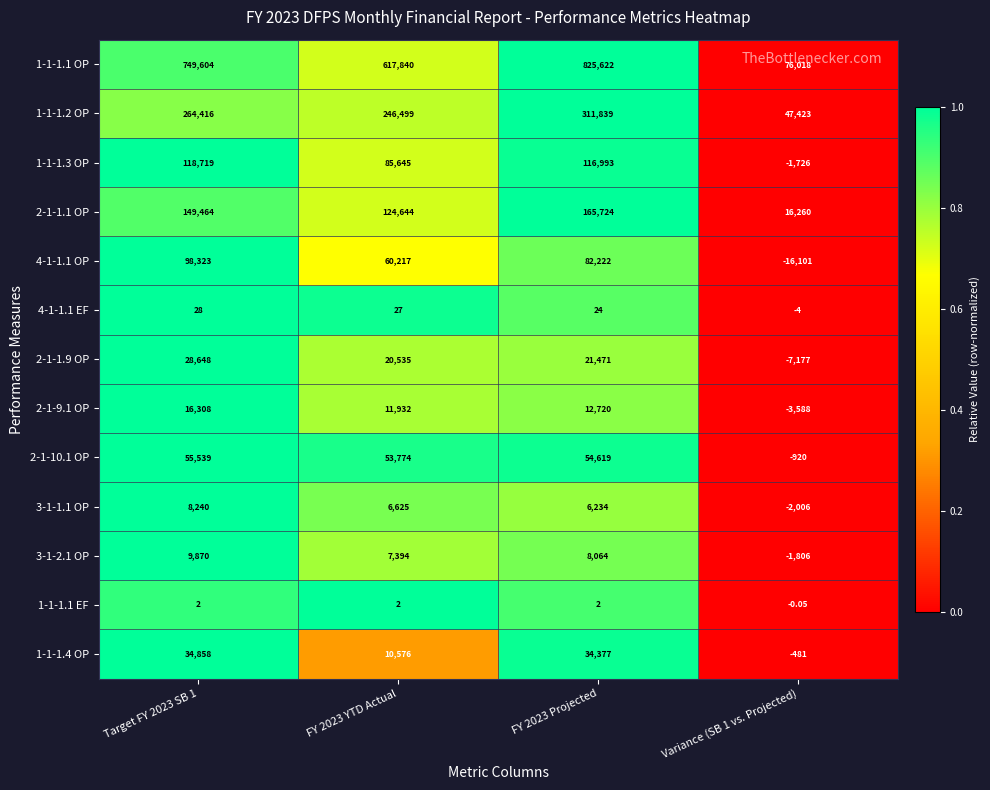

Is the value of 2-1-1.9 OP at FY 2023 YTD Actual greater than the value of 1-1-1.3 OP at FY 2023 YTD Actual?

No